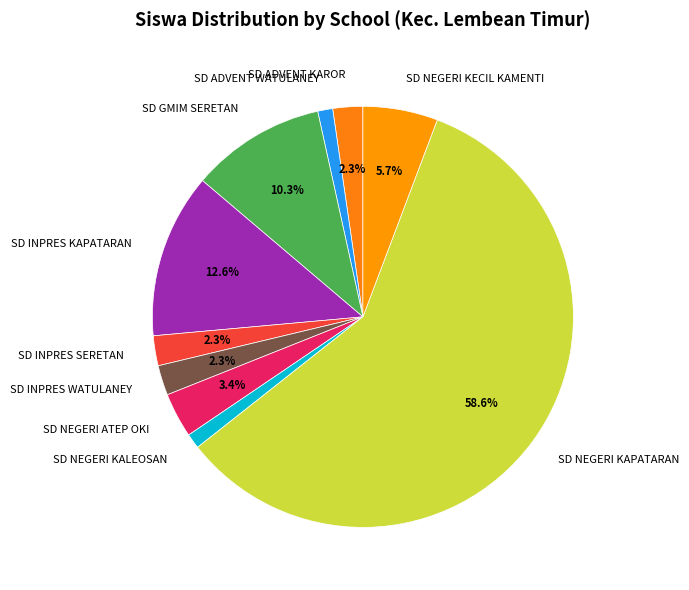

What percentage is the SD NEGERI KECIL KAMENTI slice, to the nearest percent?

6%